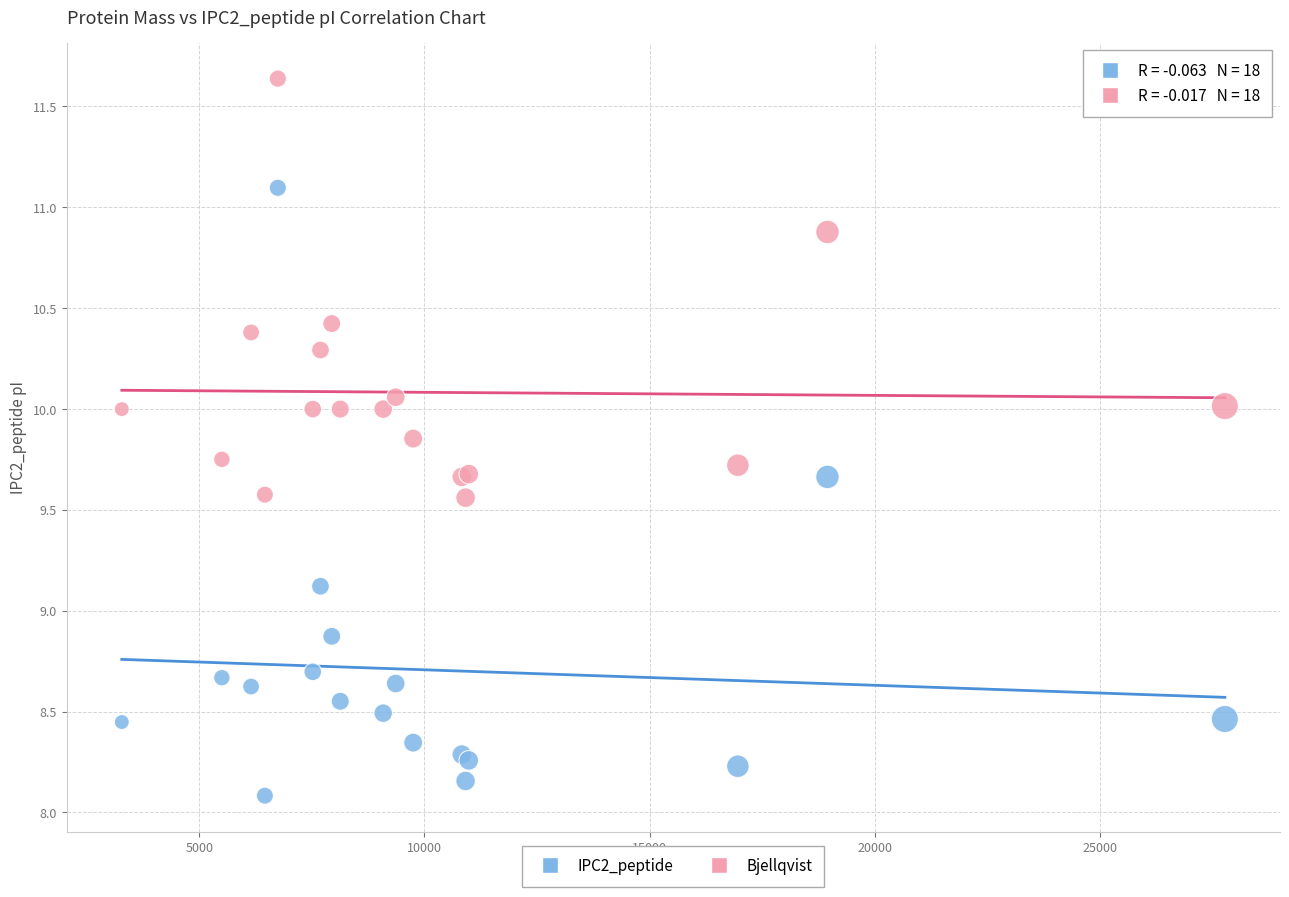

What are all the series names shown in the legend?

IPC2_peptide, Bjellqvist